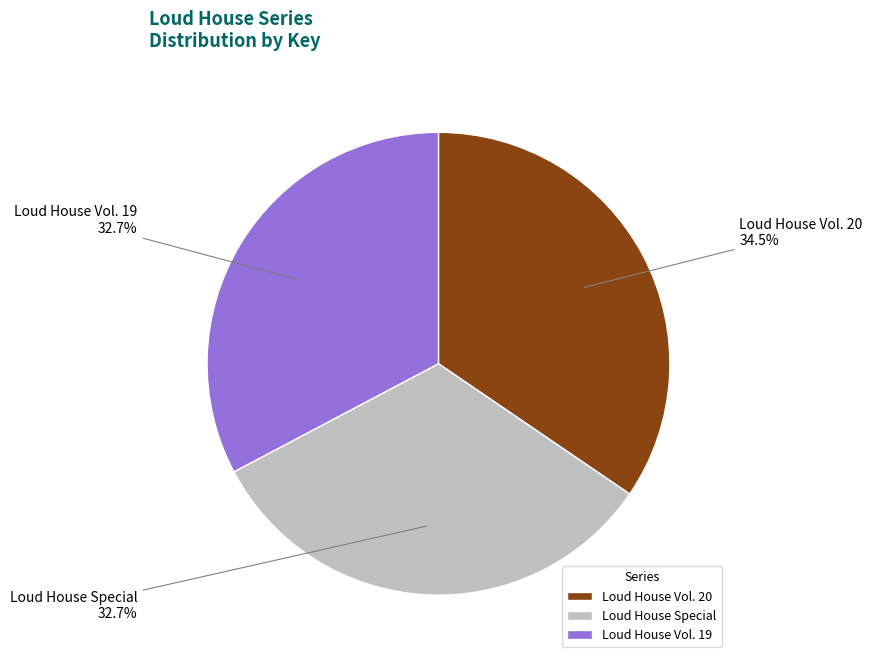

To the nearest percent, what percentage of the pie is Loud House Special?

33%